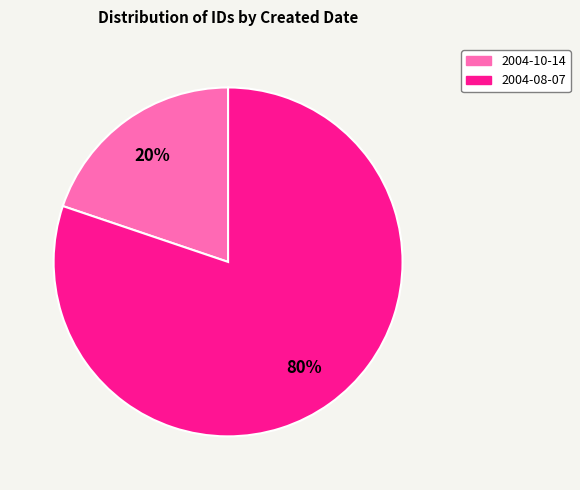

True or false: 2004-08-07 accounts for 70% of the total.

False